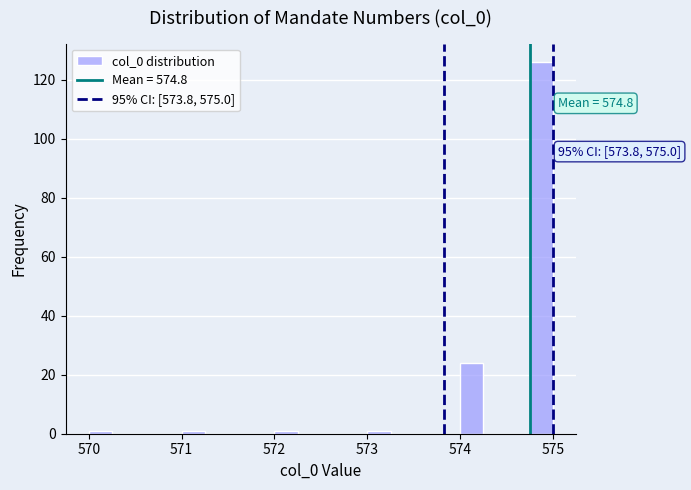

Around what value on the x-axis is the tallest bar? Give the approximate position of its centre, as read against the axis.

574.9